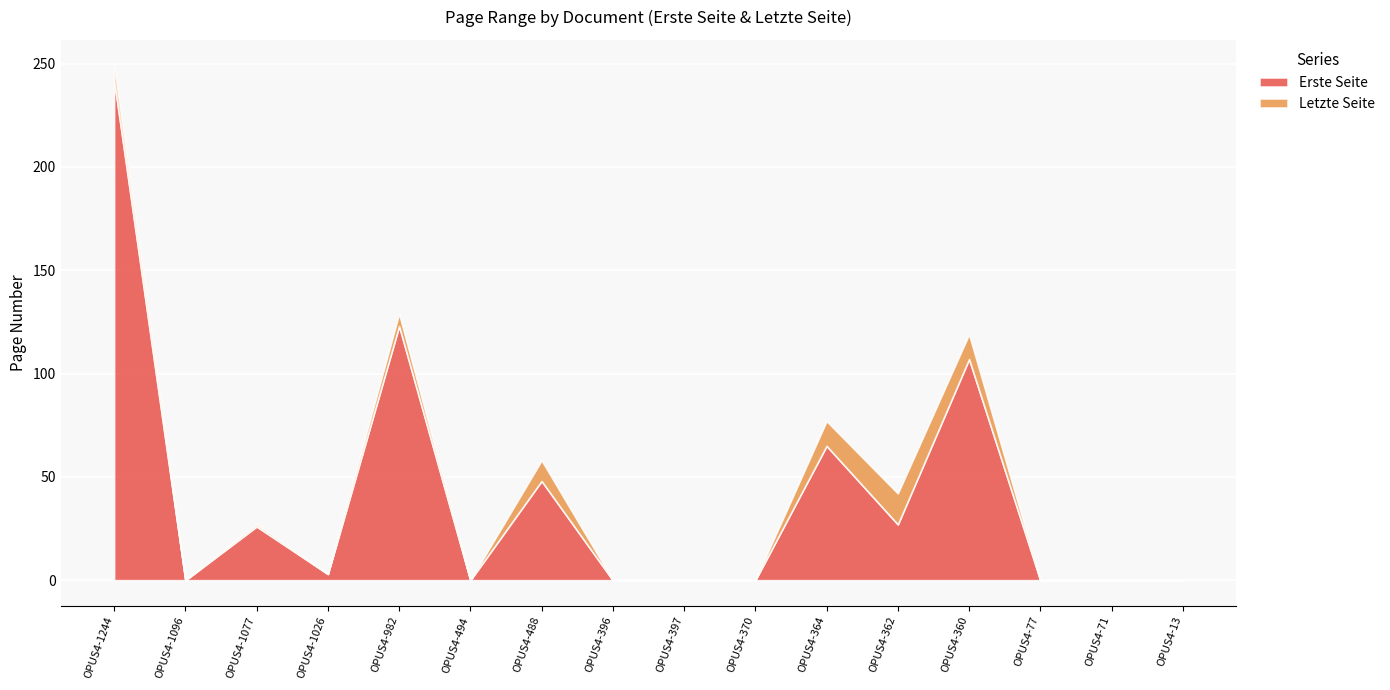

At which category does Erste Seite reach its first local valley?

OPUS4-1096